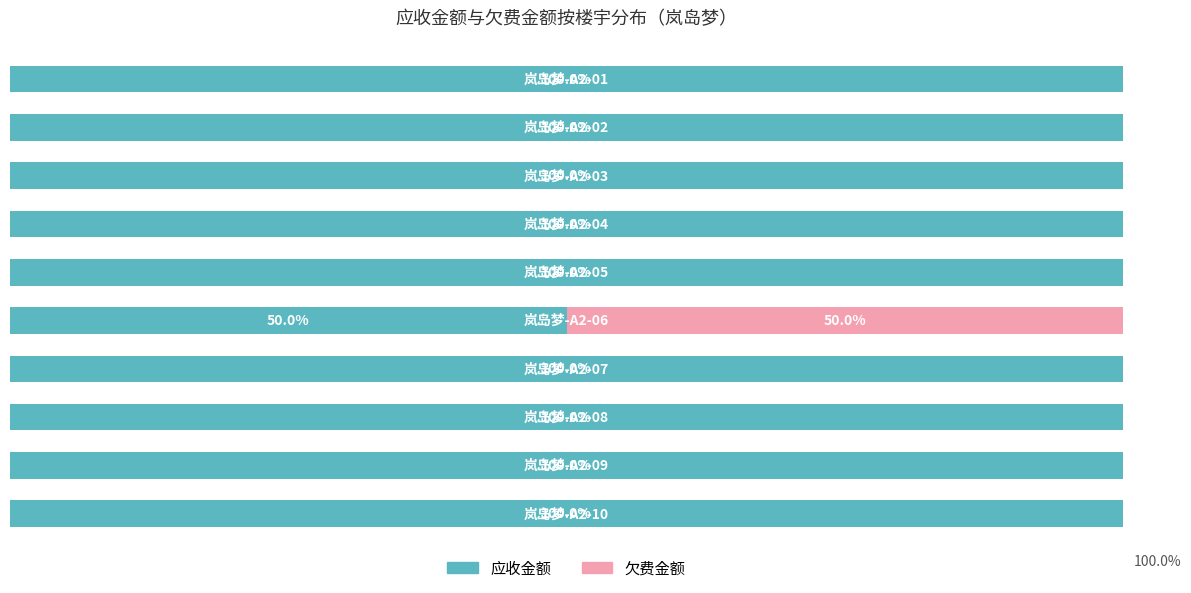

What is the value of the 应收金额 bar at the 7th from the left?

100